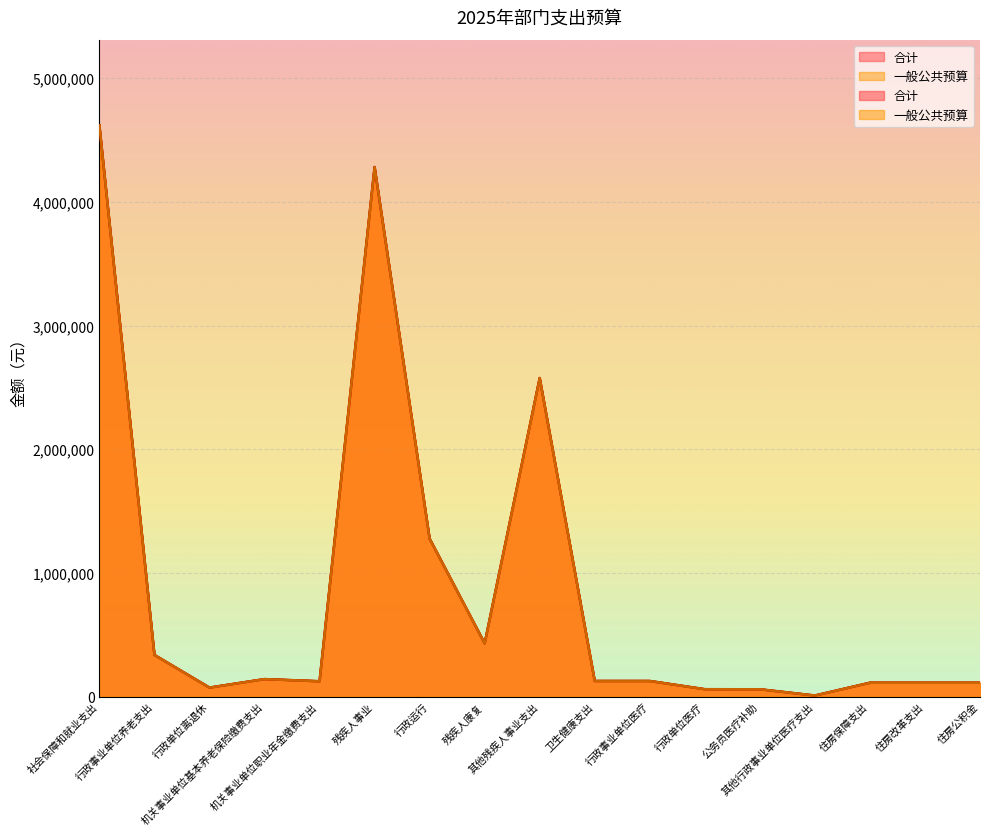

Reading right to left, list all the values displayed in this chart.

合计: 111321	111321	111321	7961	58515	59003	125479	125479	2575728	430000	1276466	4282194	123388	140721	72000	336109	4618303
一般公共预算: 111321	111321	111321	7961	58515	59003	125479	125479	2575728	430000	1276466	4282194	123388	140721	72000	336109	4618303